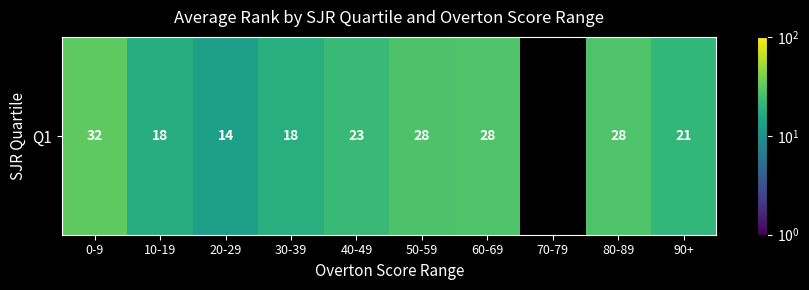

What value does the data have at 50-59?

27.8